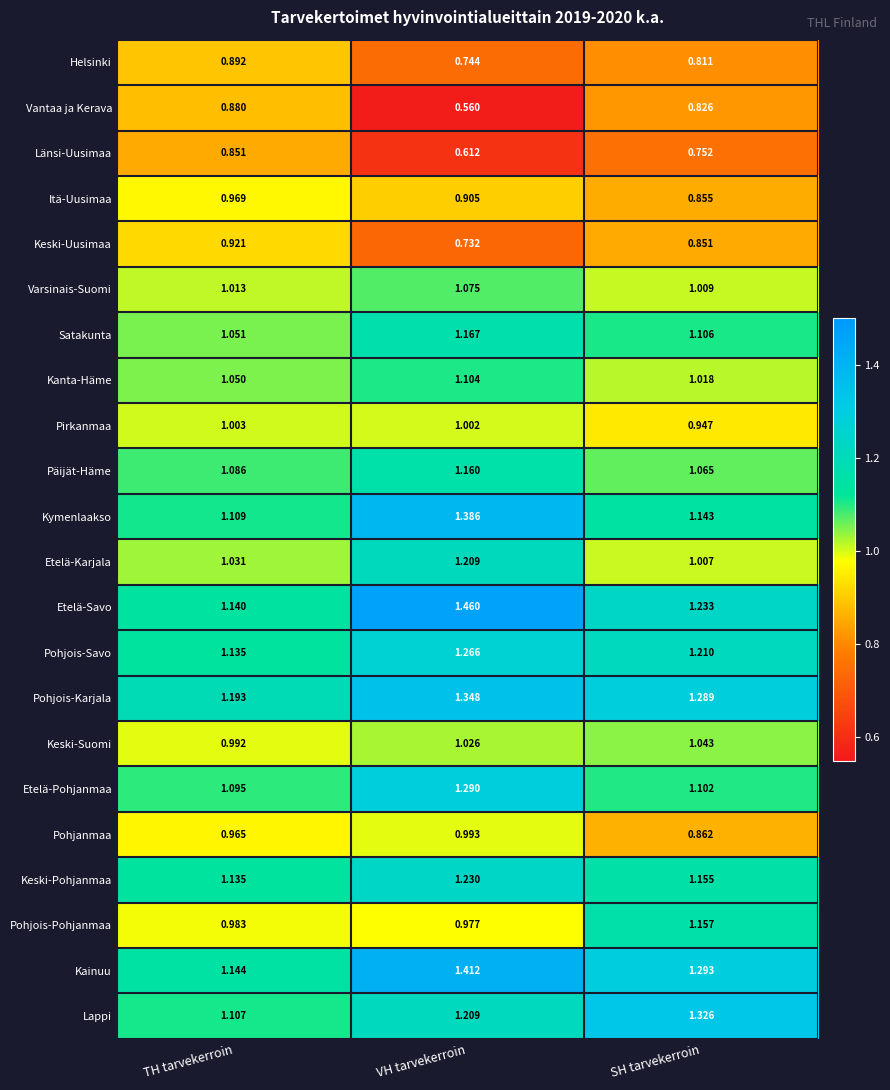

At which label does Kanta-Häme reach its minimum?

SH tarvekerroin